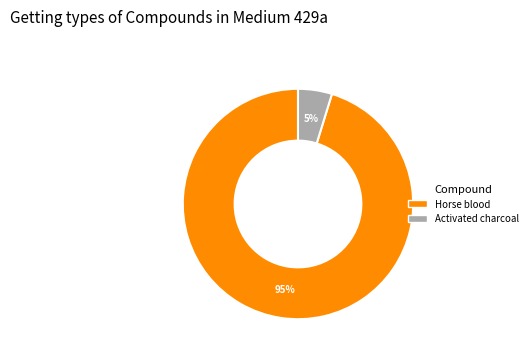

Approximately how many times larger is the value at Activated charcoal compared to Horse blood?

0.1